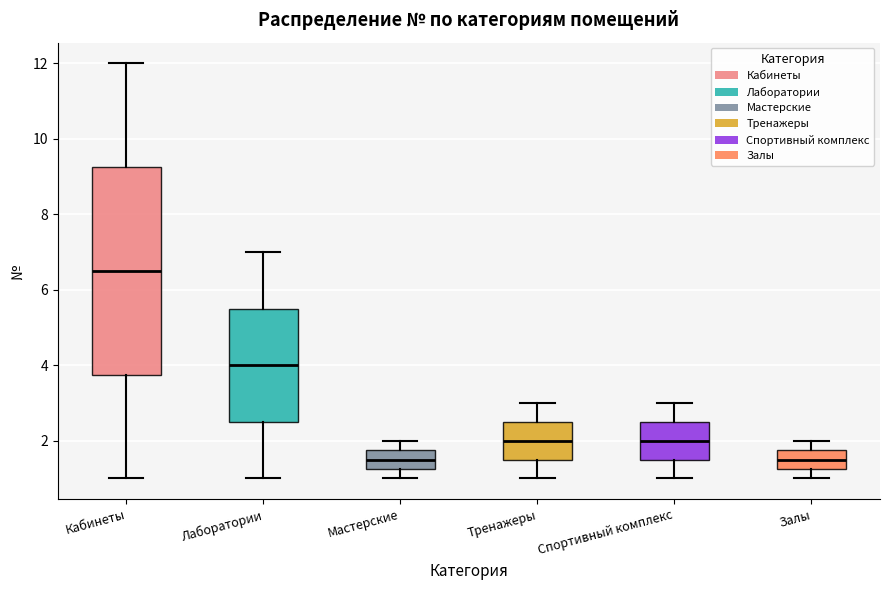

Reading left to right, read every box against the y-axis: the position of its median line, the range the box covers, and the ends of its whiskers. The values are not printed on the chart, so give them approximately, as read against the axis.

Кабинеты: median 6.6, box 3.8 to 9.2, whiskers 1.0 to 12.0
Лаборатории: median 4.0, box 2.6 to 5.6, whiskers 1.0 to 7.0
Мастерские: median 1.6, box 1.2 to 1.8, whiskers 1.0 to 2.0
Тренажеры: median 2.0, box 1.6 to 2.6, whiskers 1.0 to 3.0
Спортивный комплекс: median 2.0, box 1.6 to 2.6, whiskers 1.0 to 3.0
Залы: median 1.6, box 1.2 to 1.8, whiskers 1.0 to 2.0